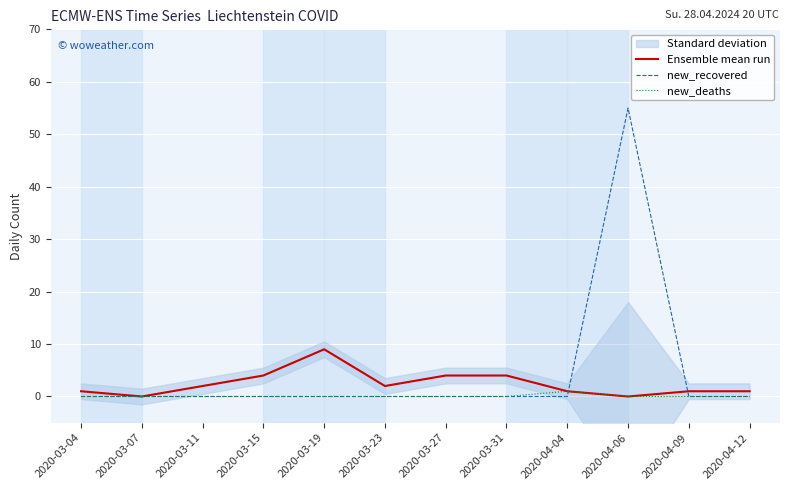

List the series in order of their peak value, highest first.

new_recovered, Ensemble mean run, new_deaths